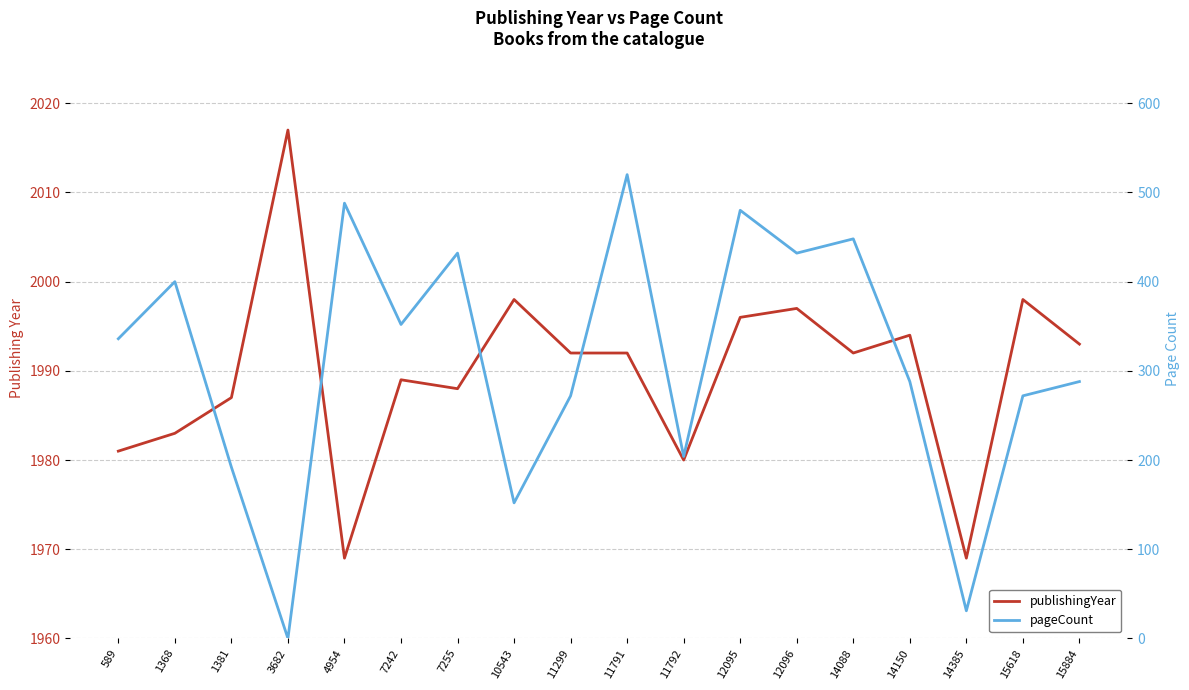

Reading left to right, transcribe all the data shown in this chart.

publishingYear: 1981	1983	1987	2017	1969	1989	1988	1998	1992	1992	1980	1996	1997	1992	1994	1969	1998	1993
pageCount: 336	400	192	0	488	352	432	152	272	520	204	480	432	448	288	31	272	288